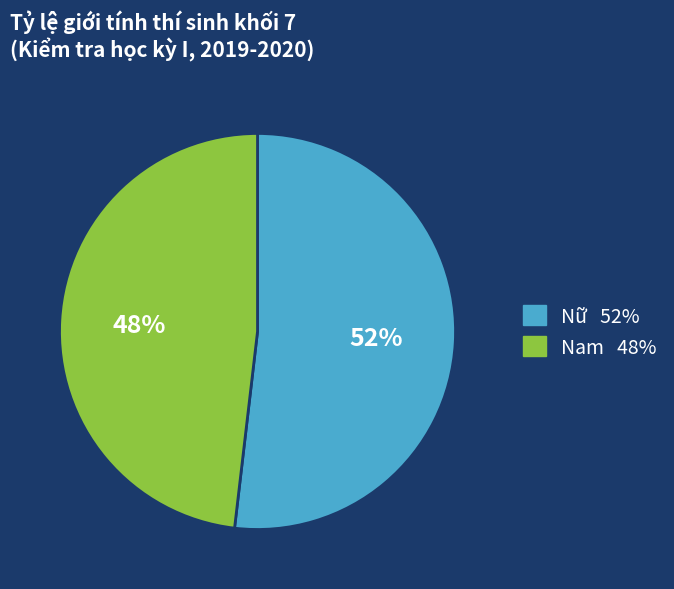

Which category has the smallest portion of the pie?

Nam